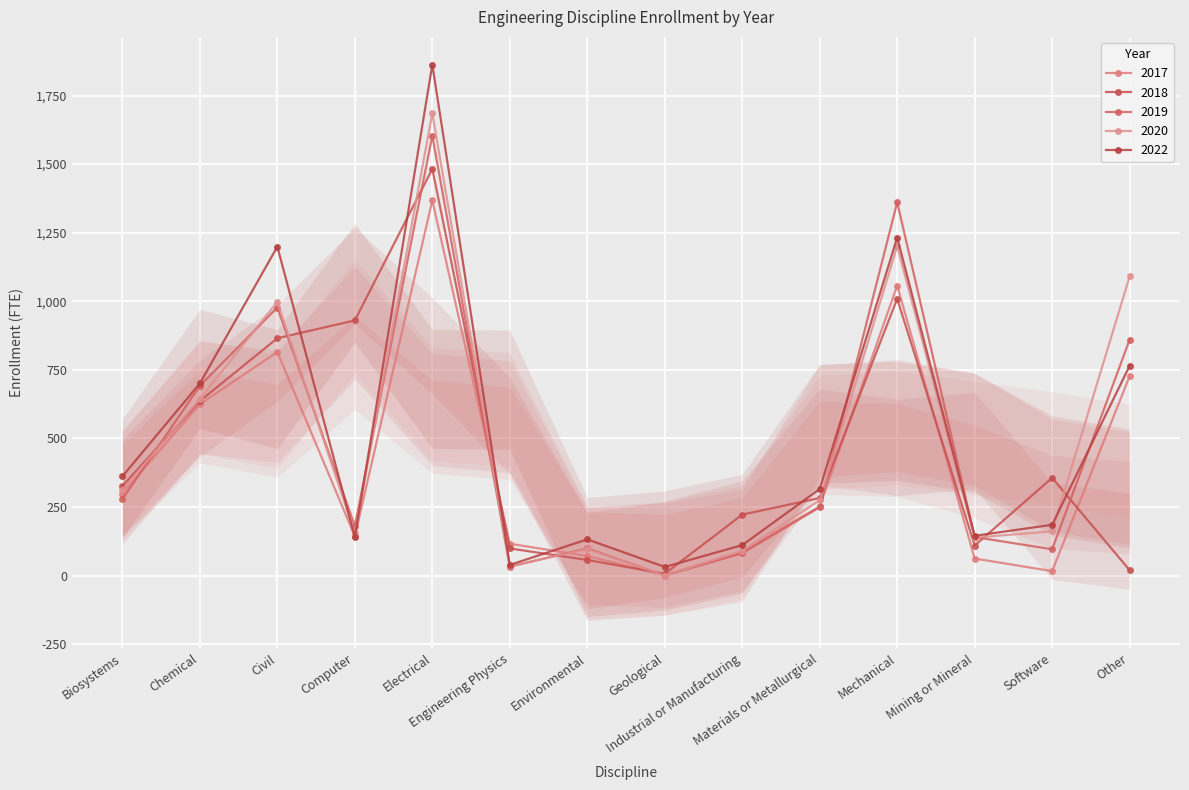

What is the average value of the 2019 series?

475.1